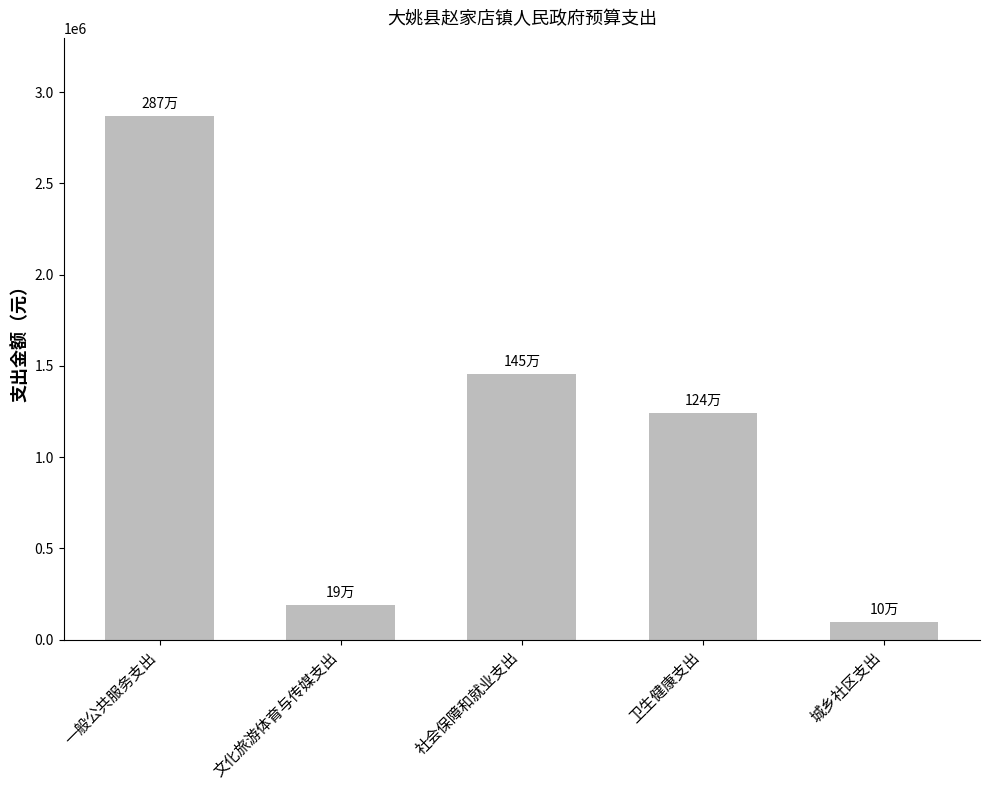

List the labels in order of value, largest first.

一般公共服务支出, 社会保障和就业支出, 卫生健康支出, 文化旅游体育与传媒支出, 城乡社区支出